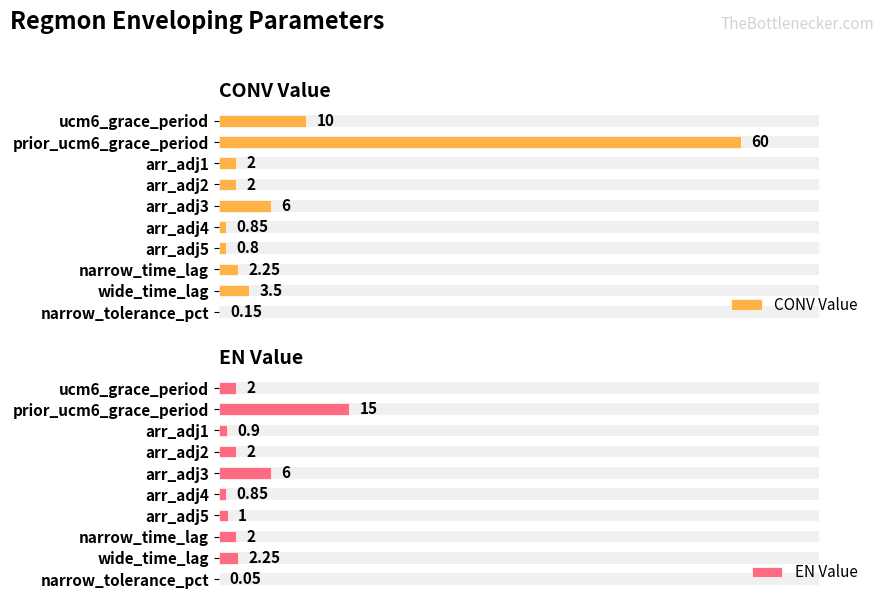

How many groups of bars are there?

10